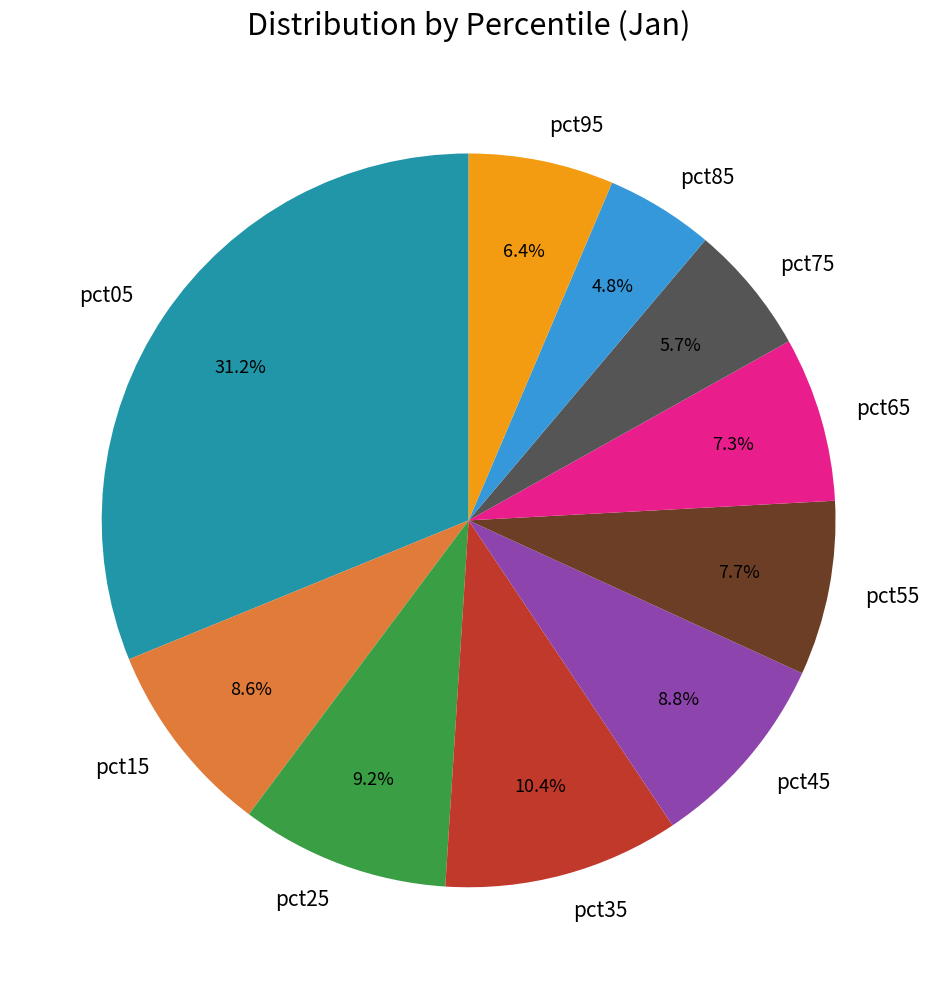

Do pct35 and pct95 together represent more than half of the pie?

No